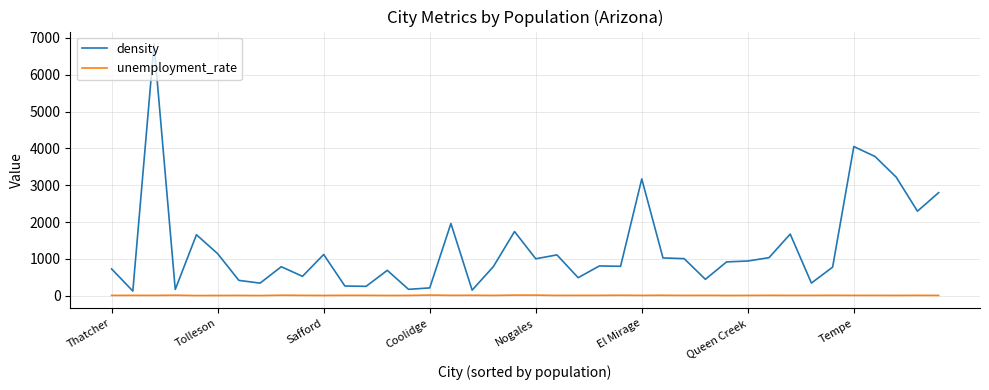

List the series in order of their peak value, highest first.

density, unemployment_rate